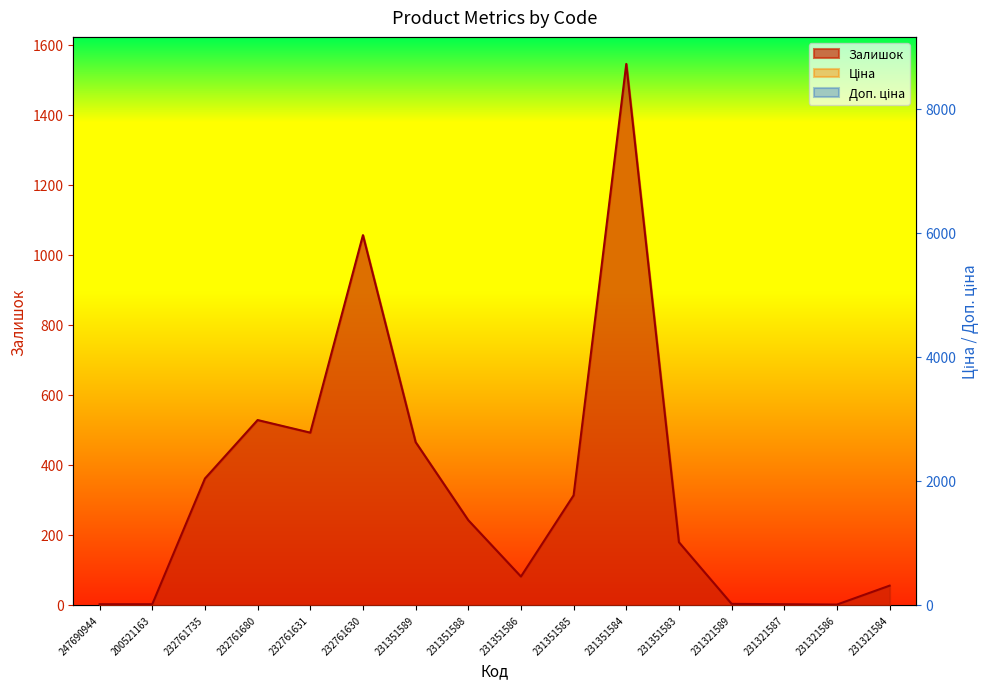

What position from the left is 231321586?

15